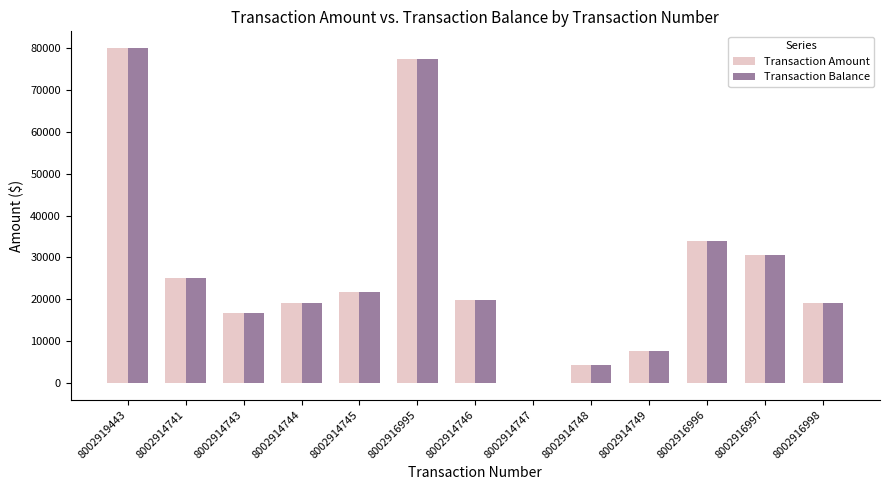

At which label is Transaction Amount closest to 39996?

8002916996